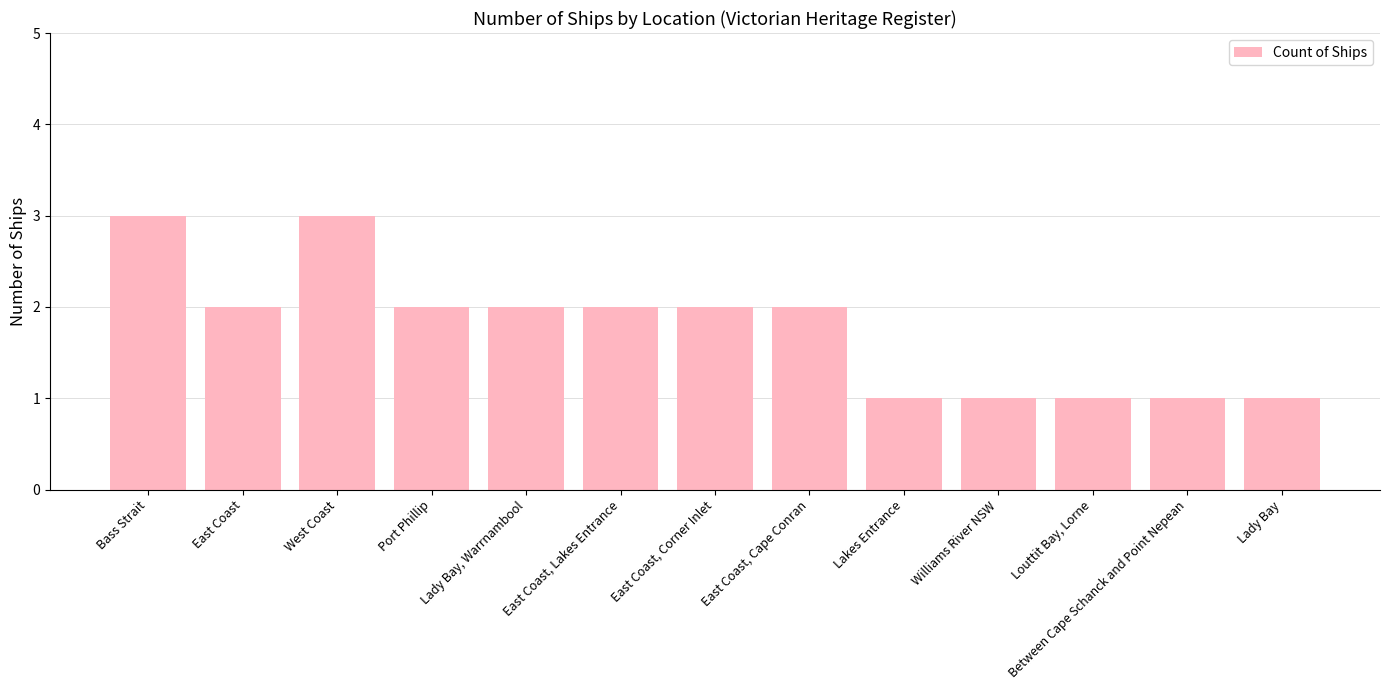

What is the label of the 5th bar from the left?

Lady Bay, Warrnambool